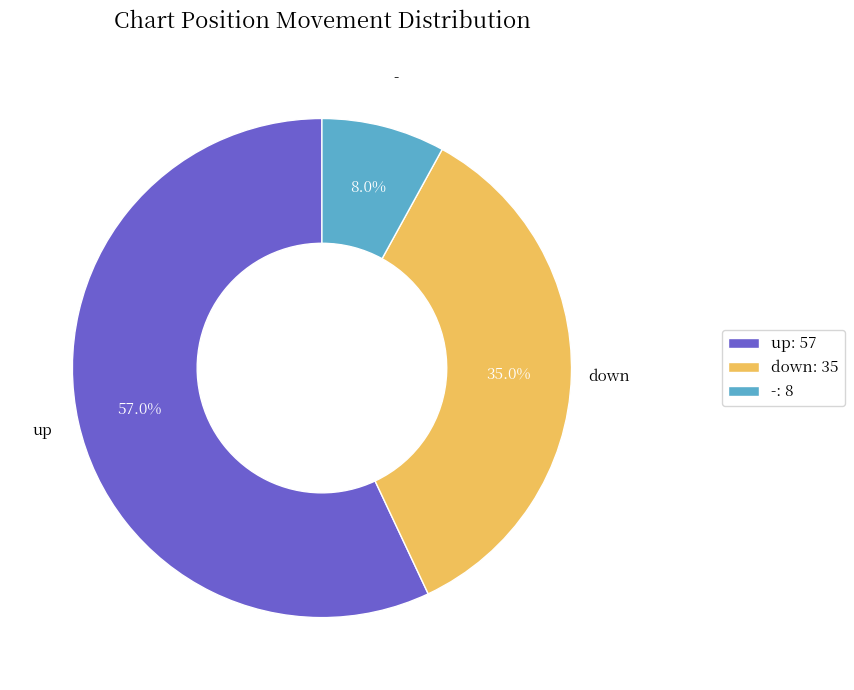

Is it true that down is 47% of the pie?

False